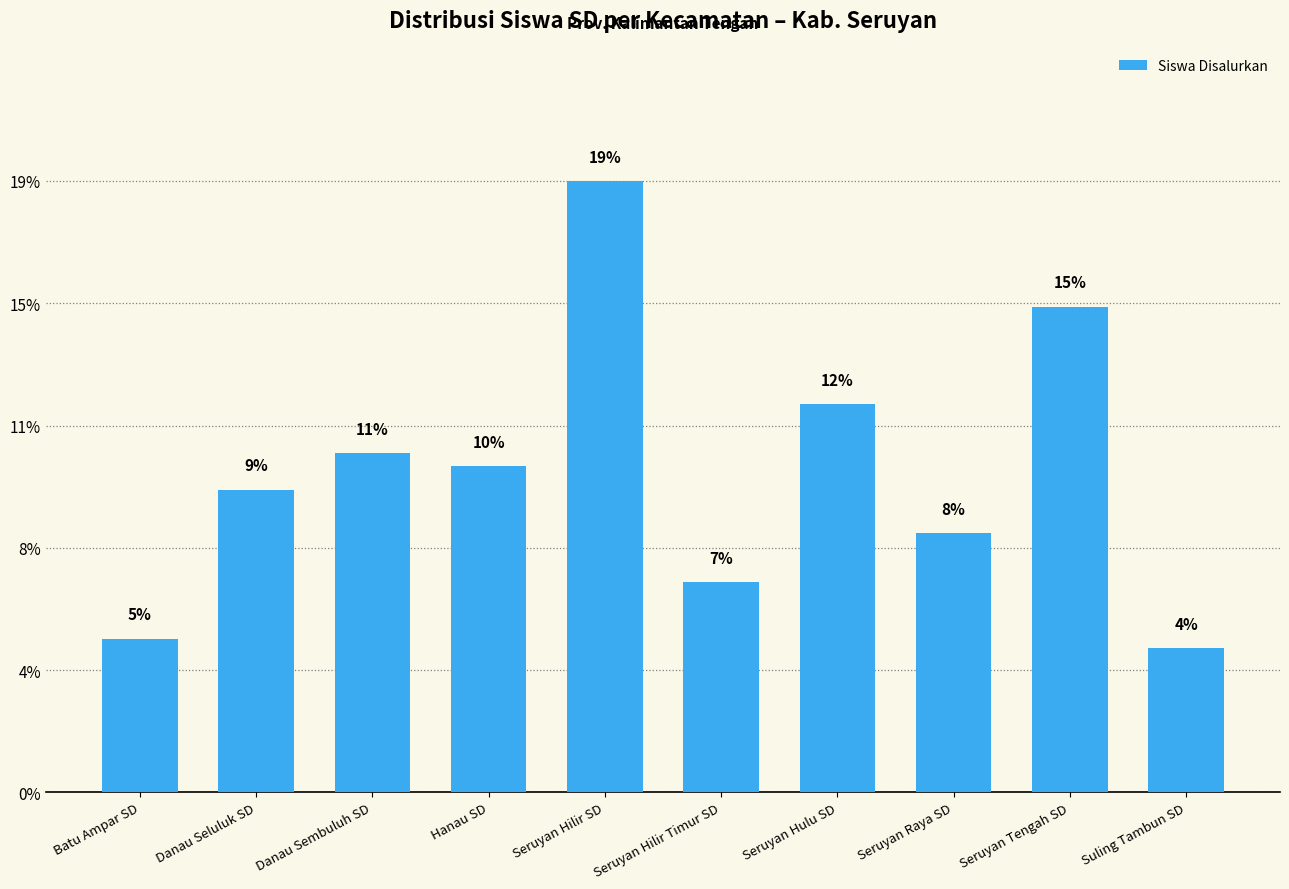

Are the bars grouped side by side (vs. stacked)?

No